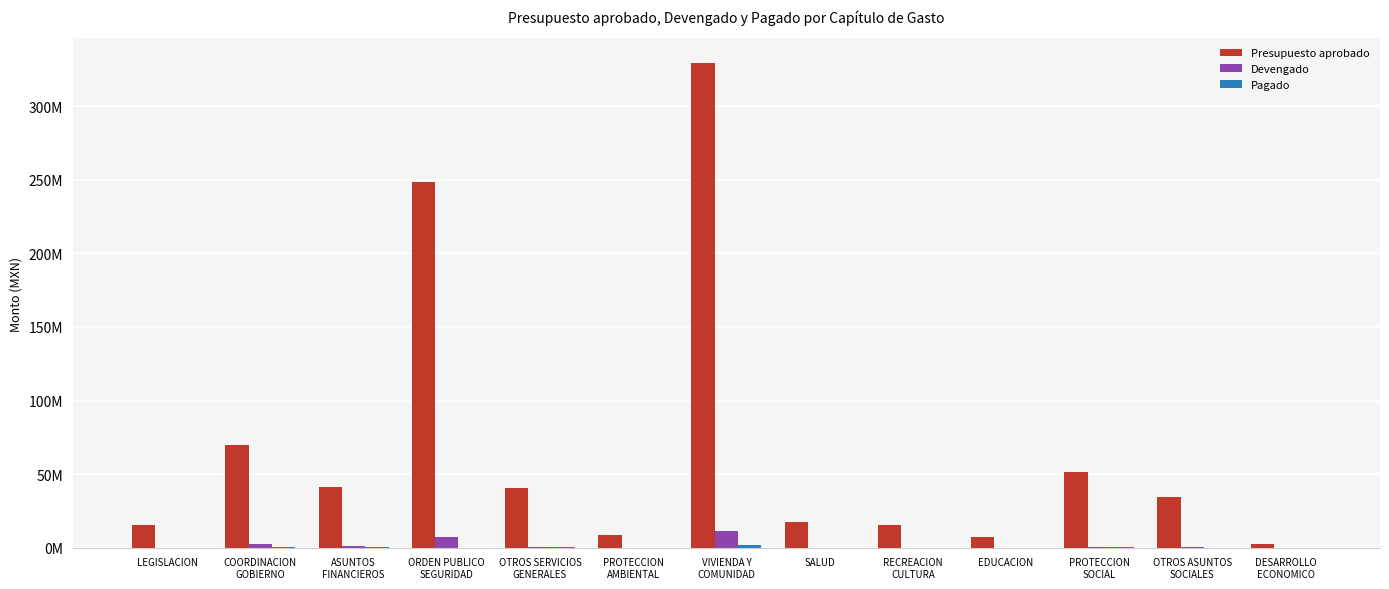

Which category has the lowest value in the Pagado series?

DESARROLLO
ECONOMICO